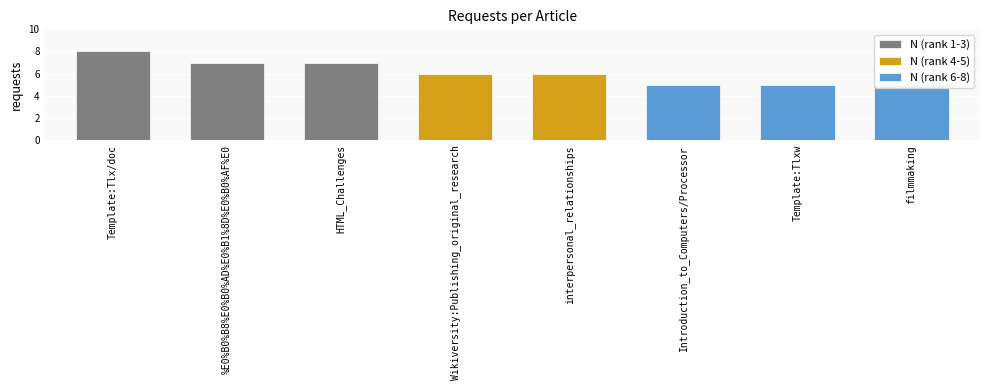

Where does the data first go above 6?

Template:Tlx/doc